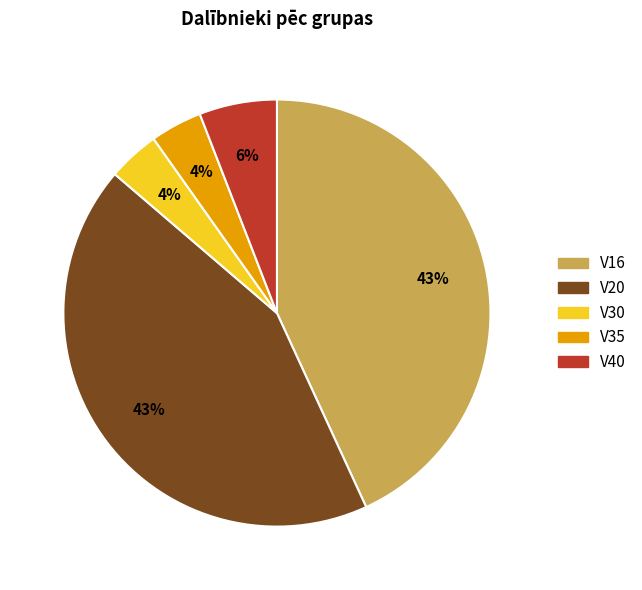

How many segments does this pie chart have?

5